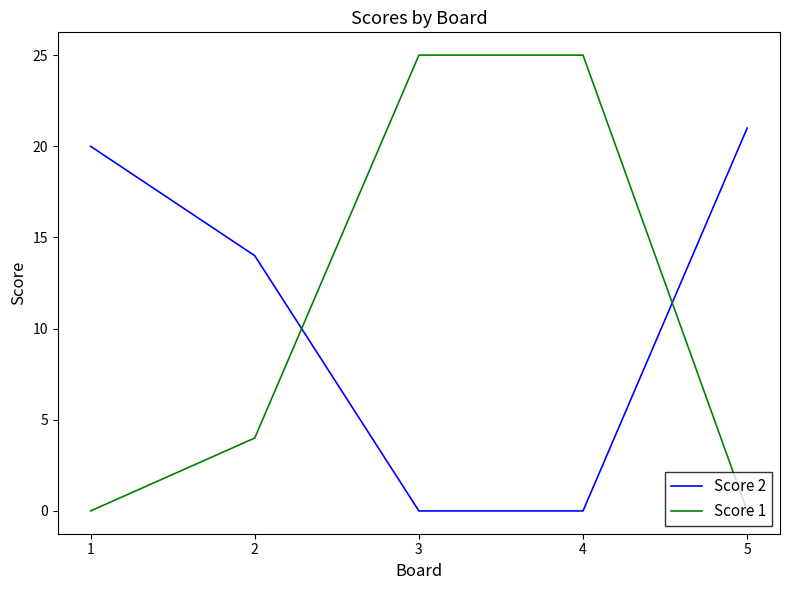

What is the difference between the highest and lowest values at 5?

21